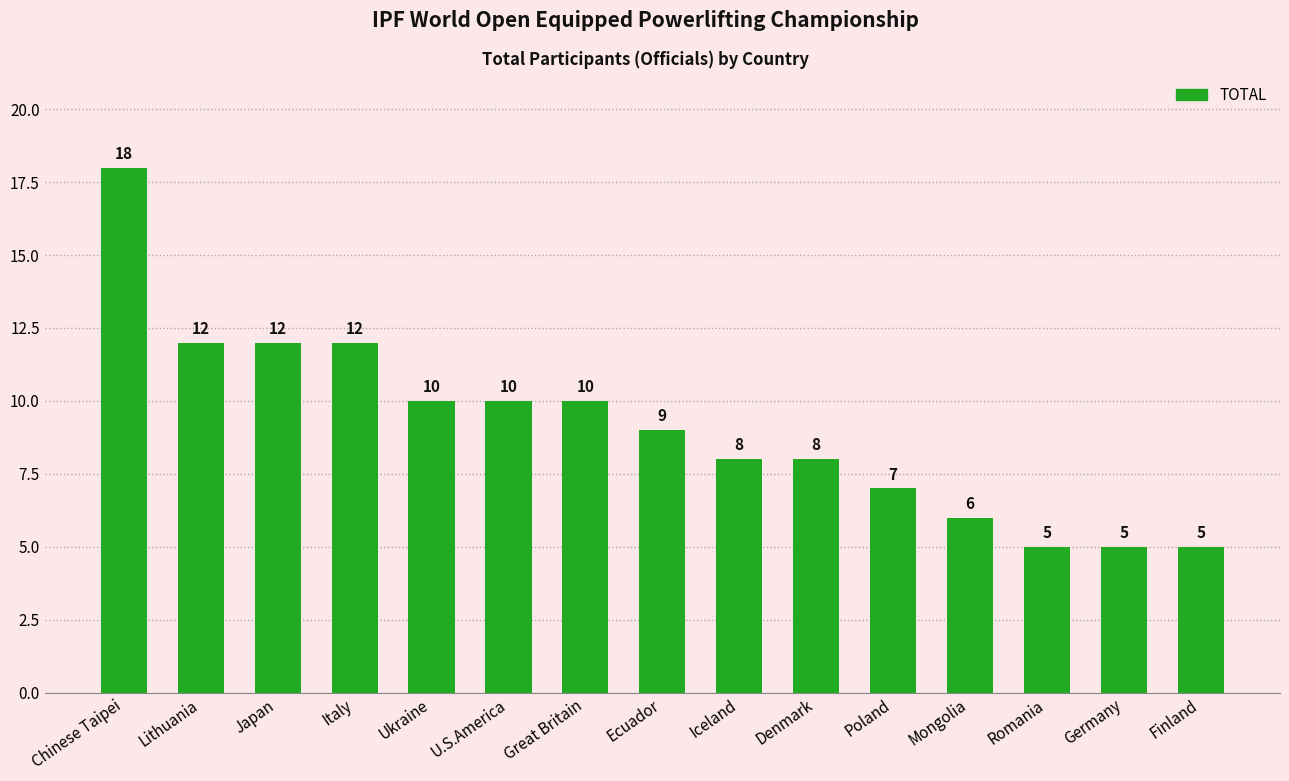

Are the bars horizontal?

No